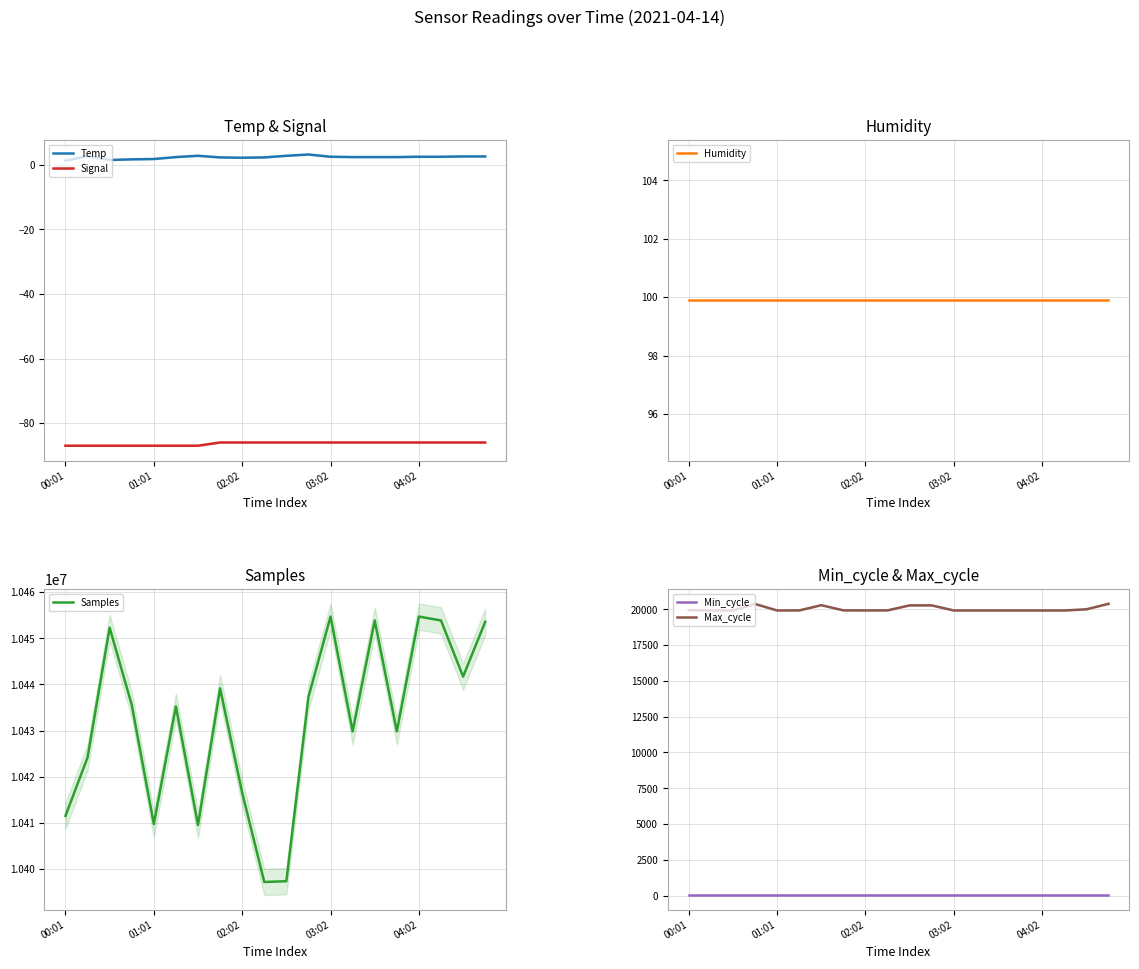

Rank the series by their maximum value, from highest to lowest.

Samples, Max_cycle, Humidity, Min_cycle, Temp, Signal